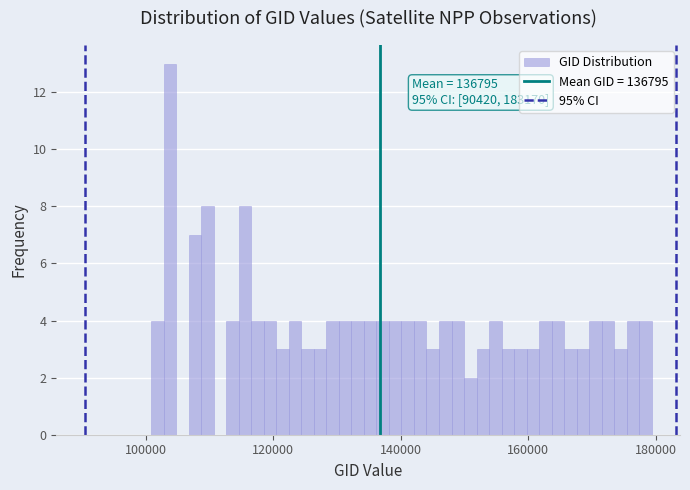

Read against the x-axis, roughly where is the centre of the tallest bar?

104000